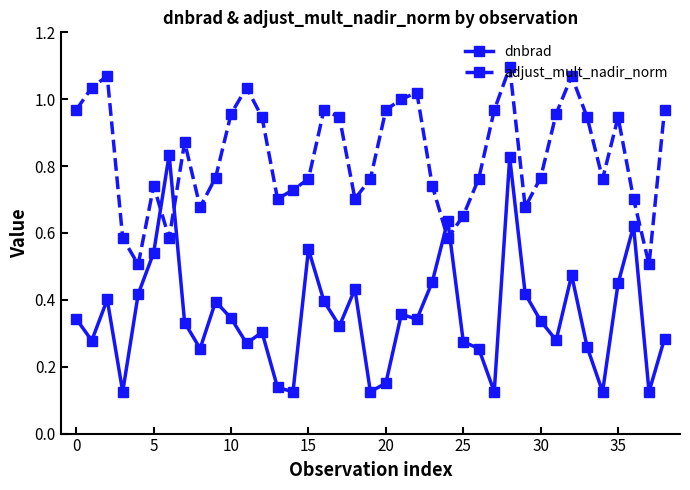

After their last crossing, which series has the higher values: adjust_mult_nadir_norm or dnbrad?

adjust_mult_nadir_norm